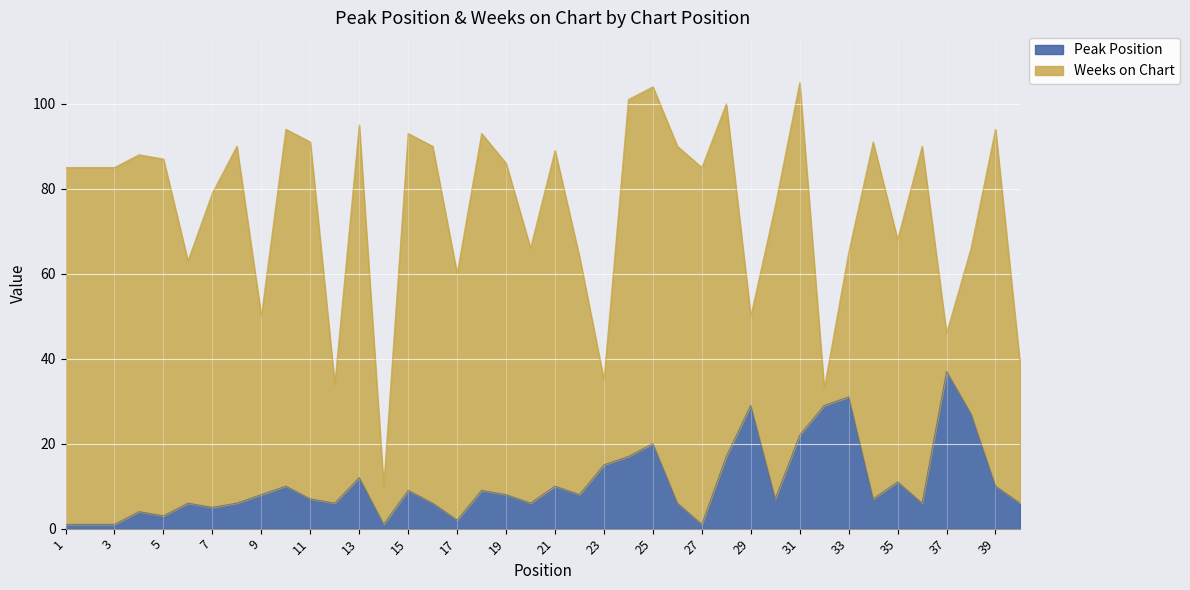

What is the difference between the second highest and minimum values?

30